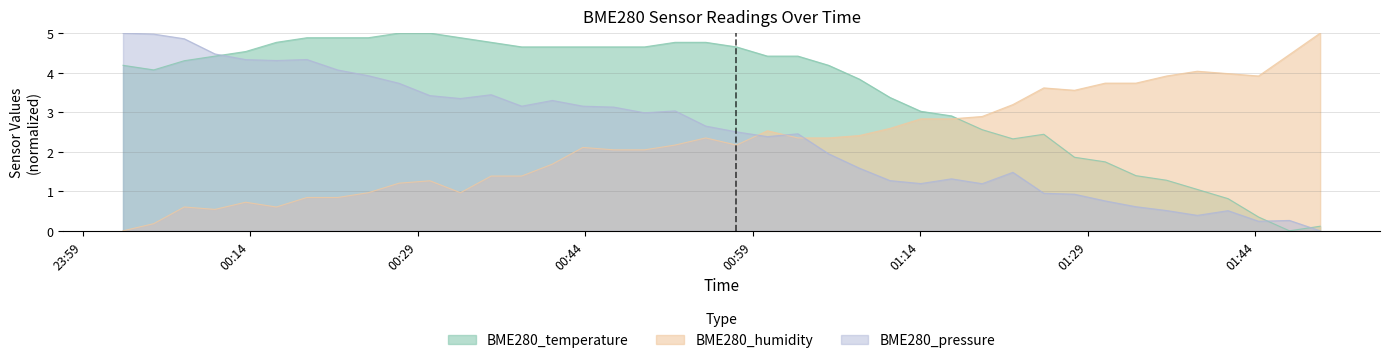

At which category does BME280_humidity reach its first local peak?

2021/03/04 00:08:06